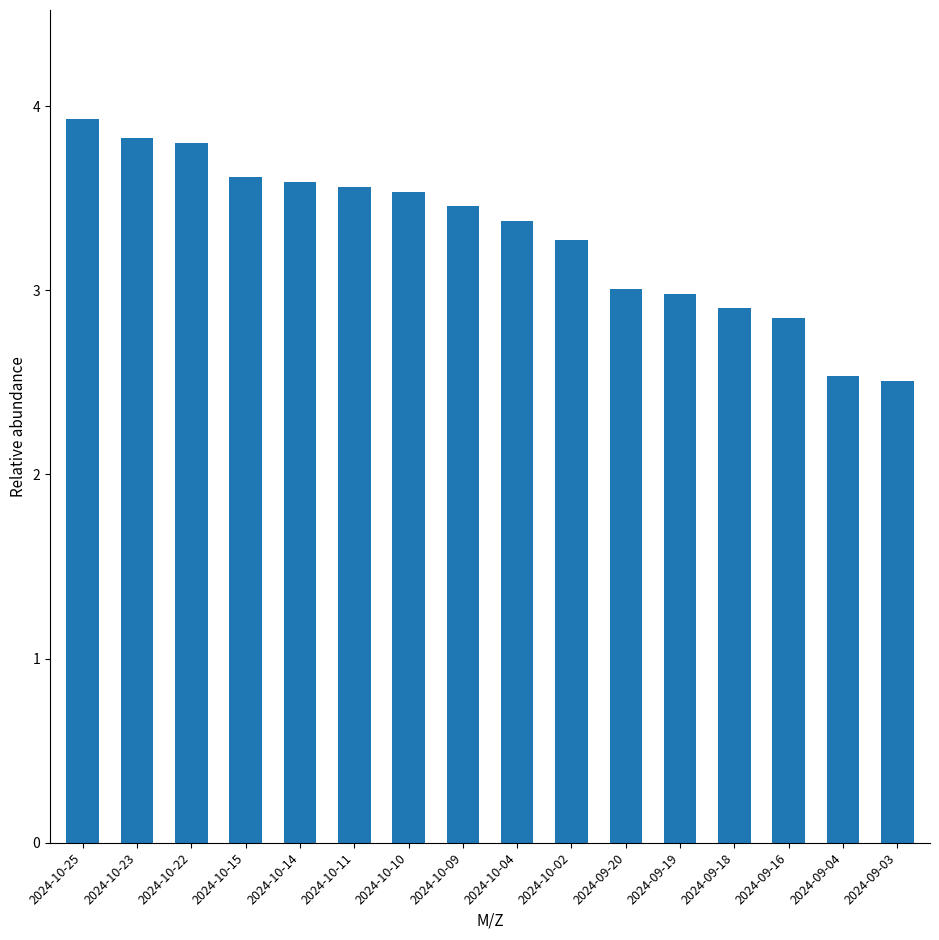

What is the label of the 13th bar from the left?

2024-09-18